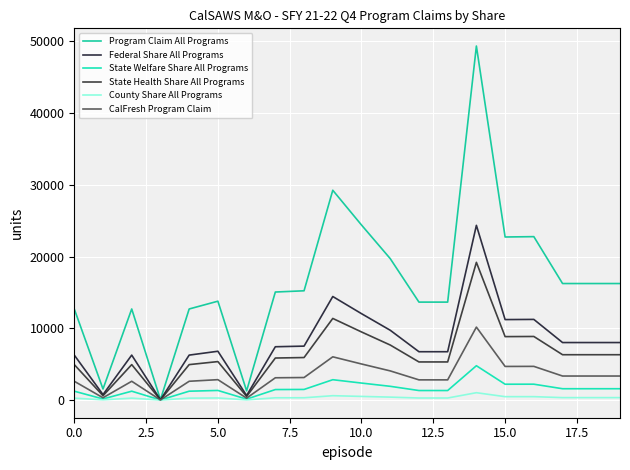

What is the label of the 20th point from the left?

19